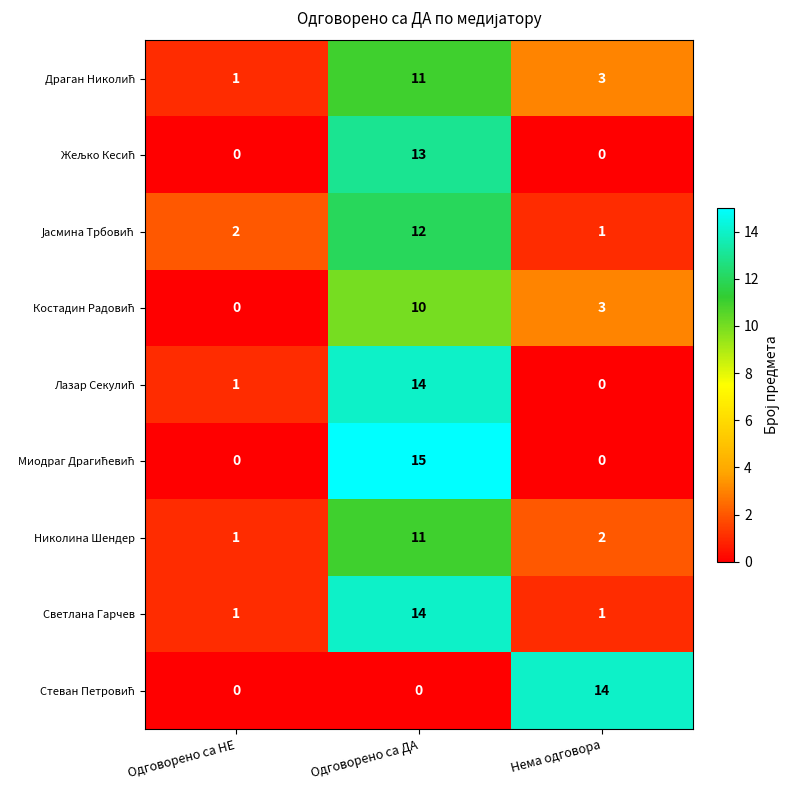

Where is Николина Шендер nearest to the value 6?

Нема одговора